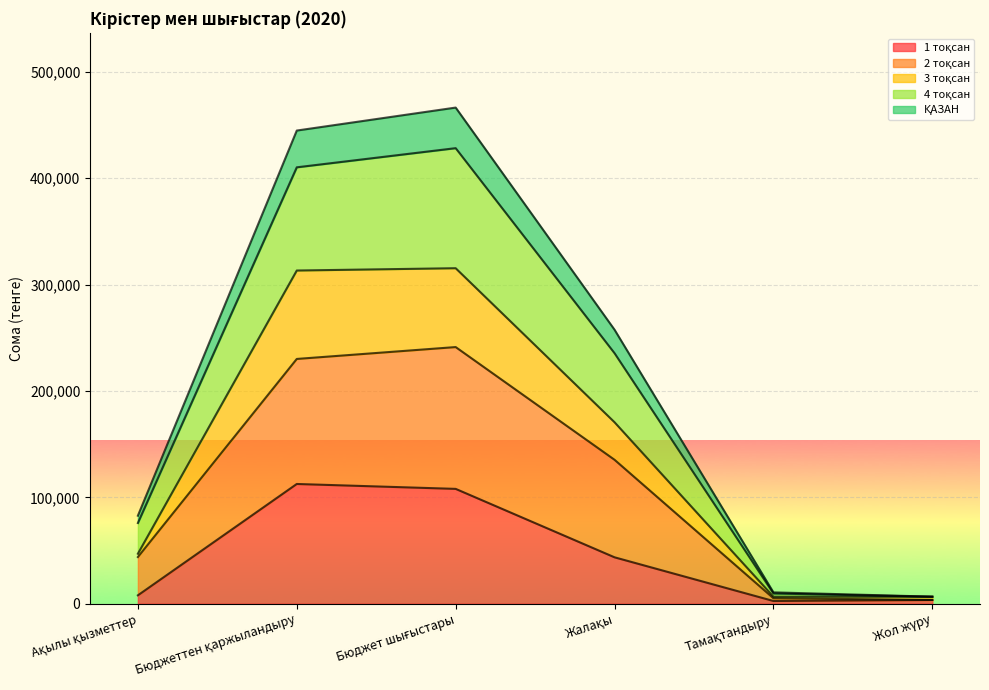

Read the 2 тоқсан value at Бюджет шығыстары.

241274